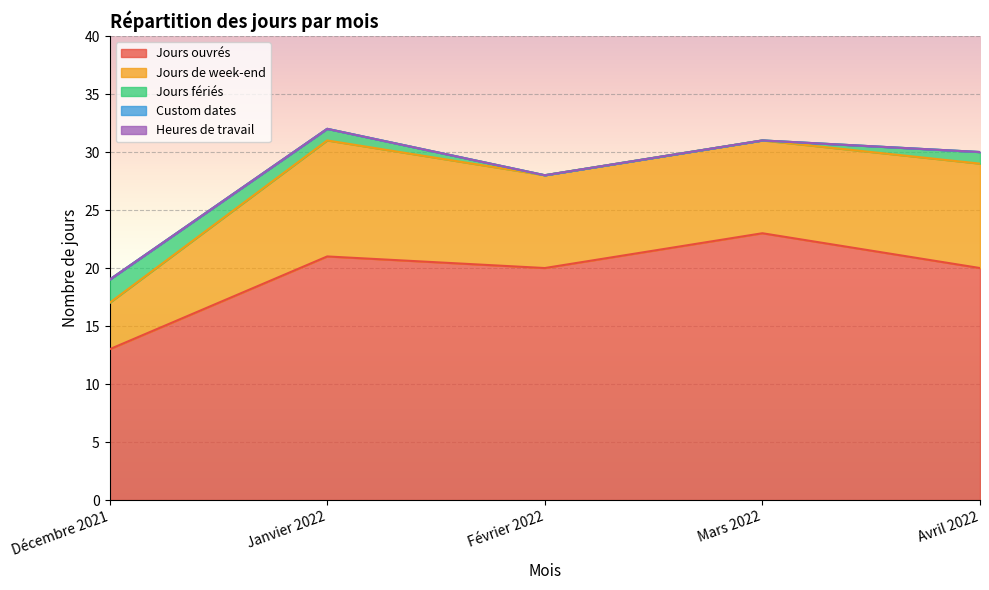

At which category does Jours de week-end reach its first local peak?

Janvier 2022